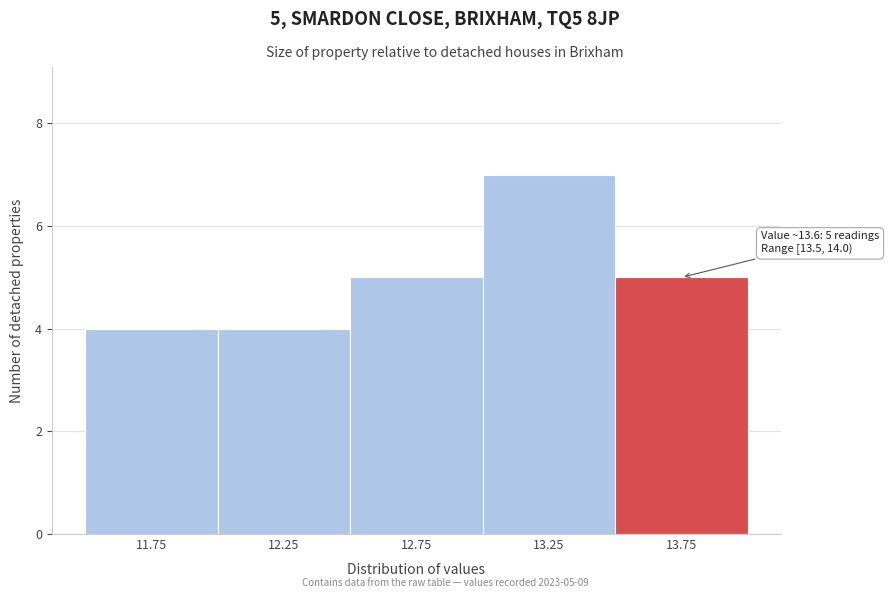

Which range on the x-axis has the tallest bar?

13.0 to 13.5